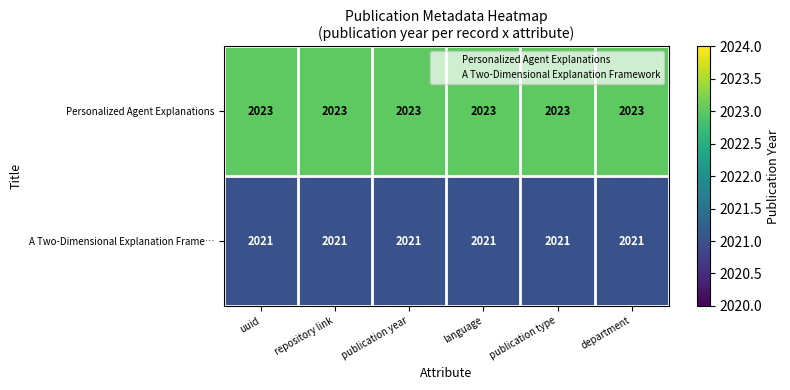

What is the total value across all series at publication year?

4044